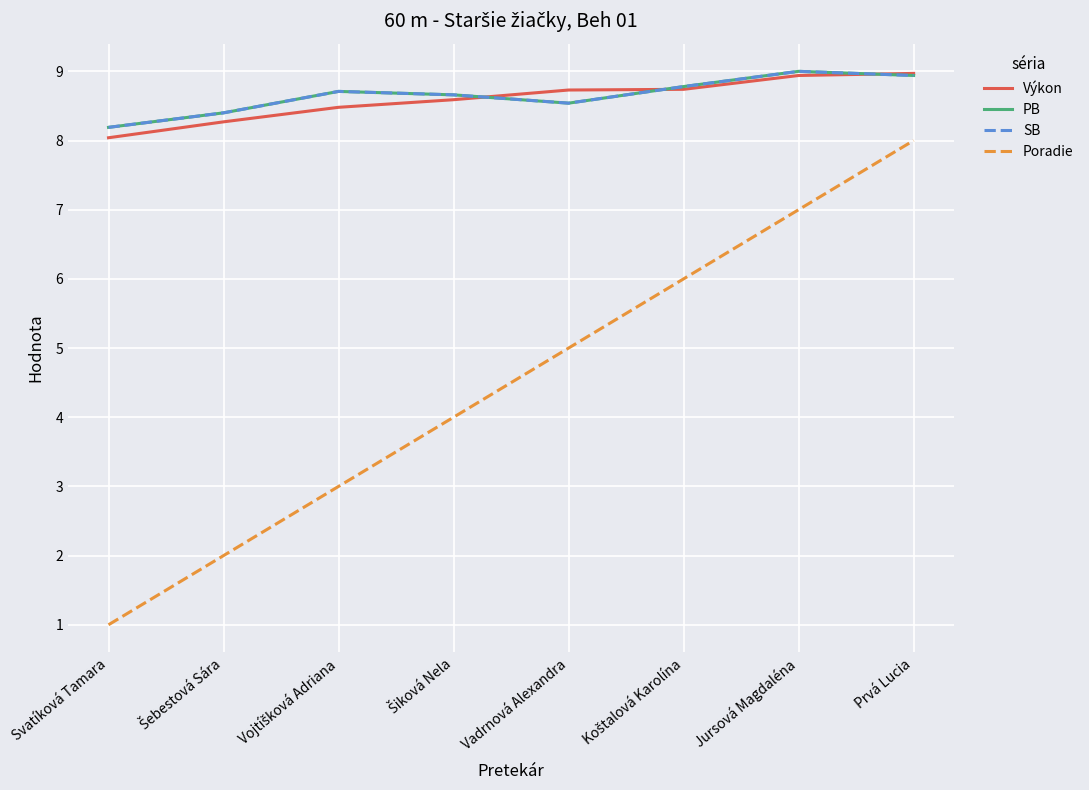

At Vojtíšková Adriana, list the series in order from smallest to largest.

Poradie, Výkon, PB, SB